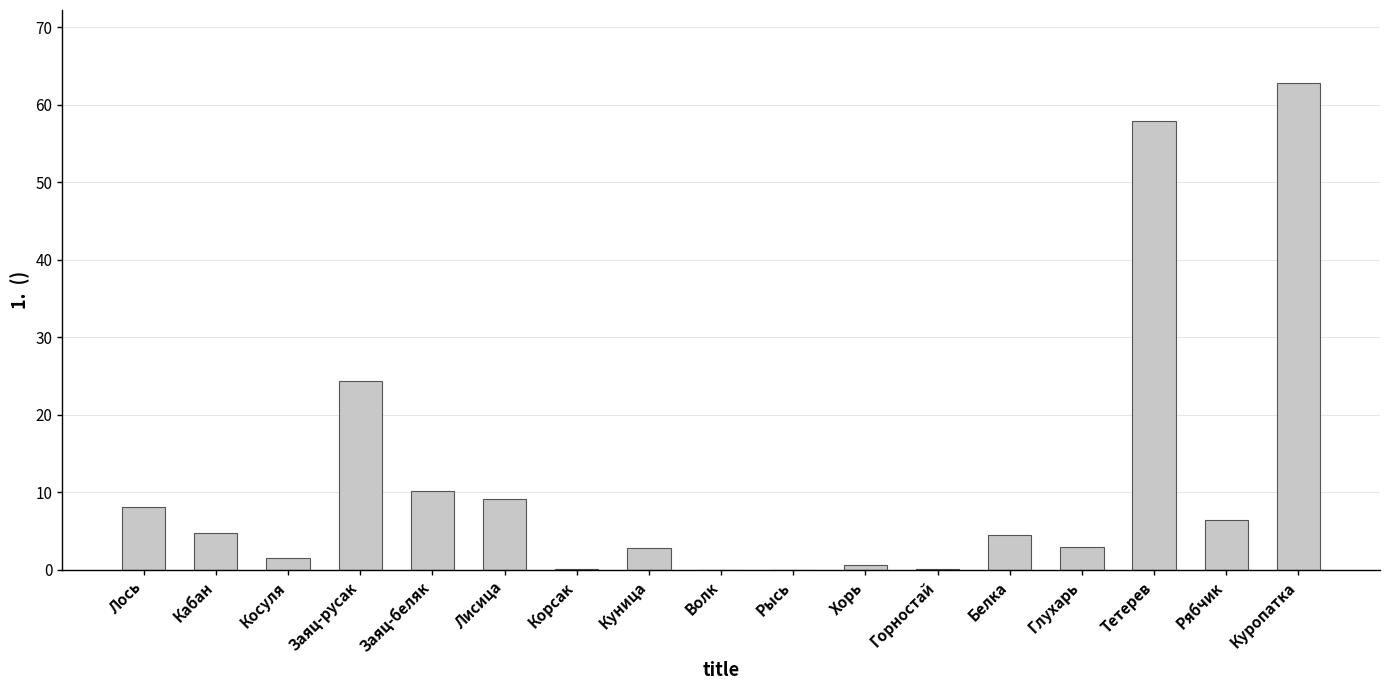

What is the sum of all values?

196.3